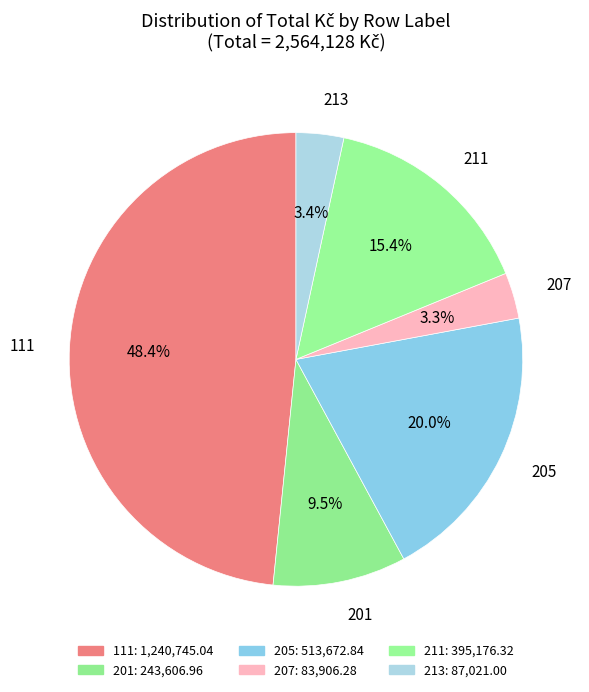

Approximately how many times larger is the value at 207 compared to 205?

0.2